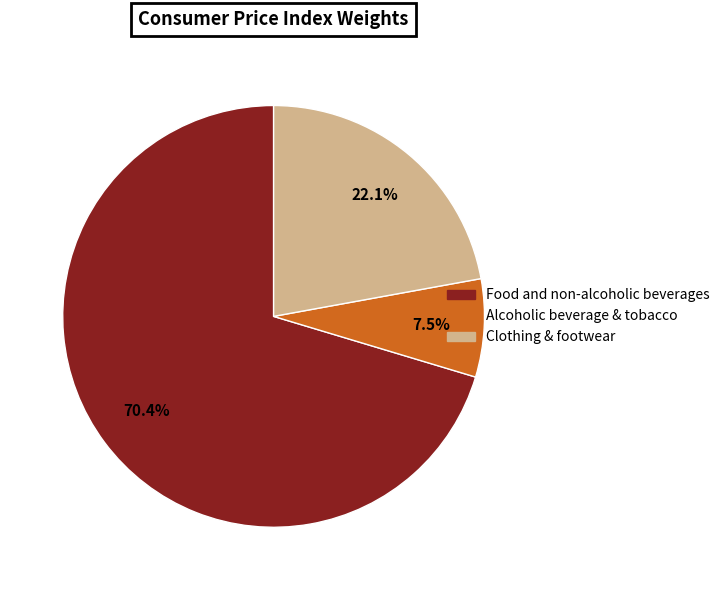

What percentage is the Clothing & footwear slice, to the nearest percent?

22%